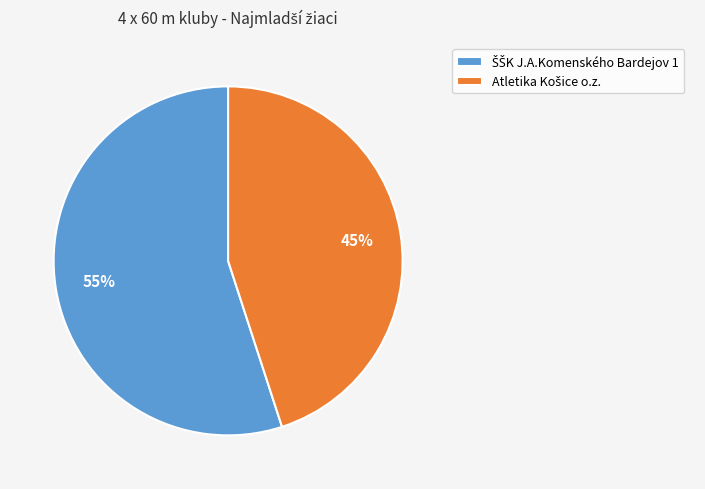

Does any single category account for the majority?

Yes